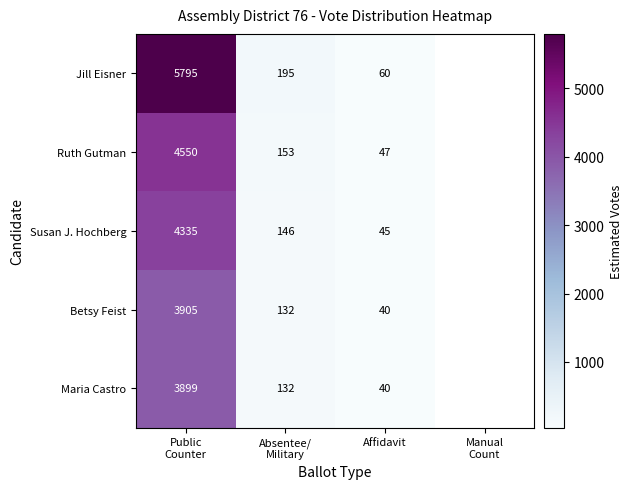

At which category does the chart reach its minimum across all series?

Affidavit